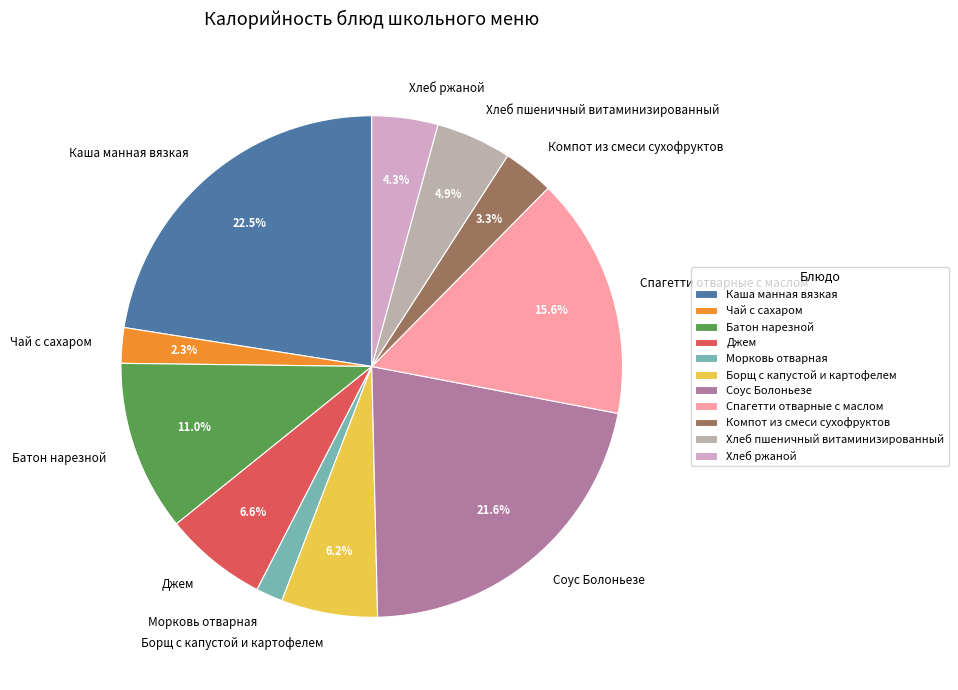

To the nearest percent, what is the difference between the largest and smallest slice percentages?

21%